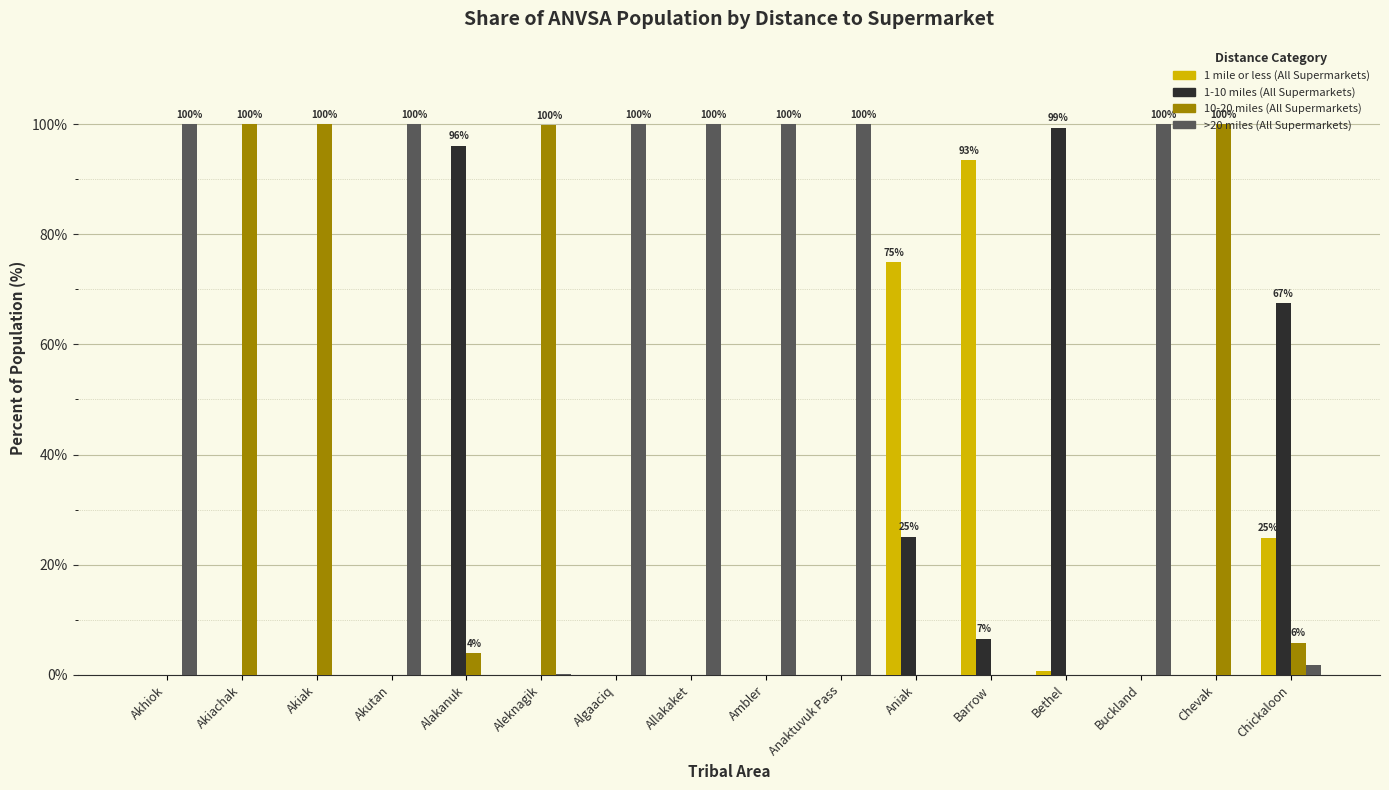

Does the chart contain stacked bars?

No